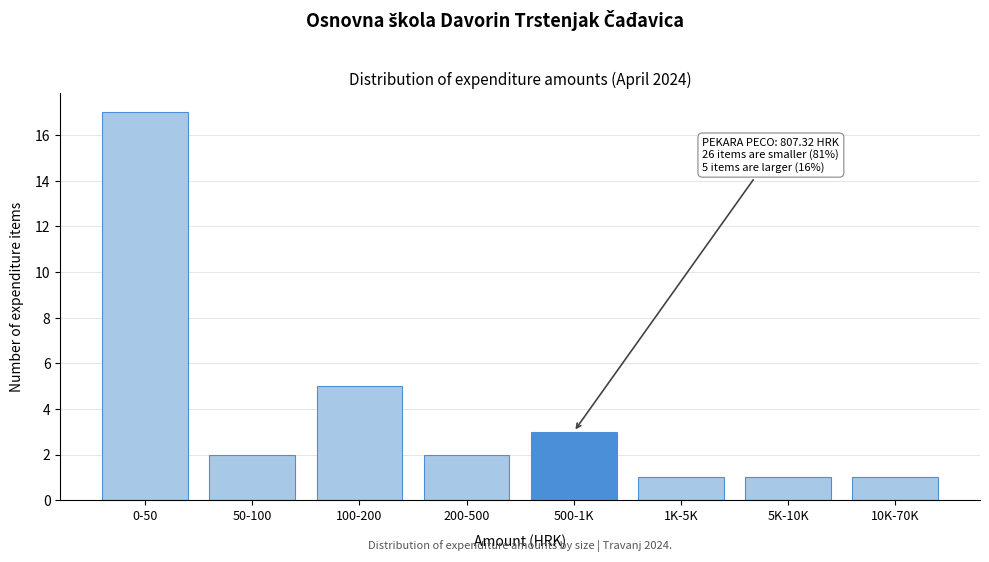

Reading left to right, what are all the values shown in this chart?

17	2	5	2	3	1	1	1